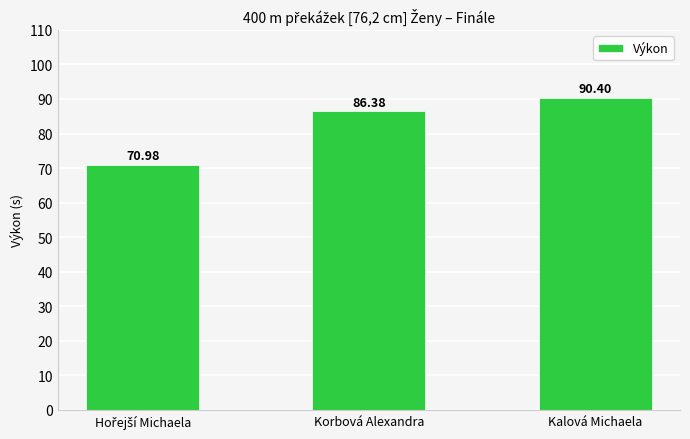

What is the sum of all values?

247.8